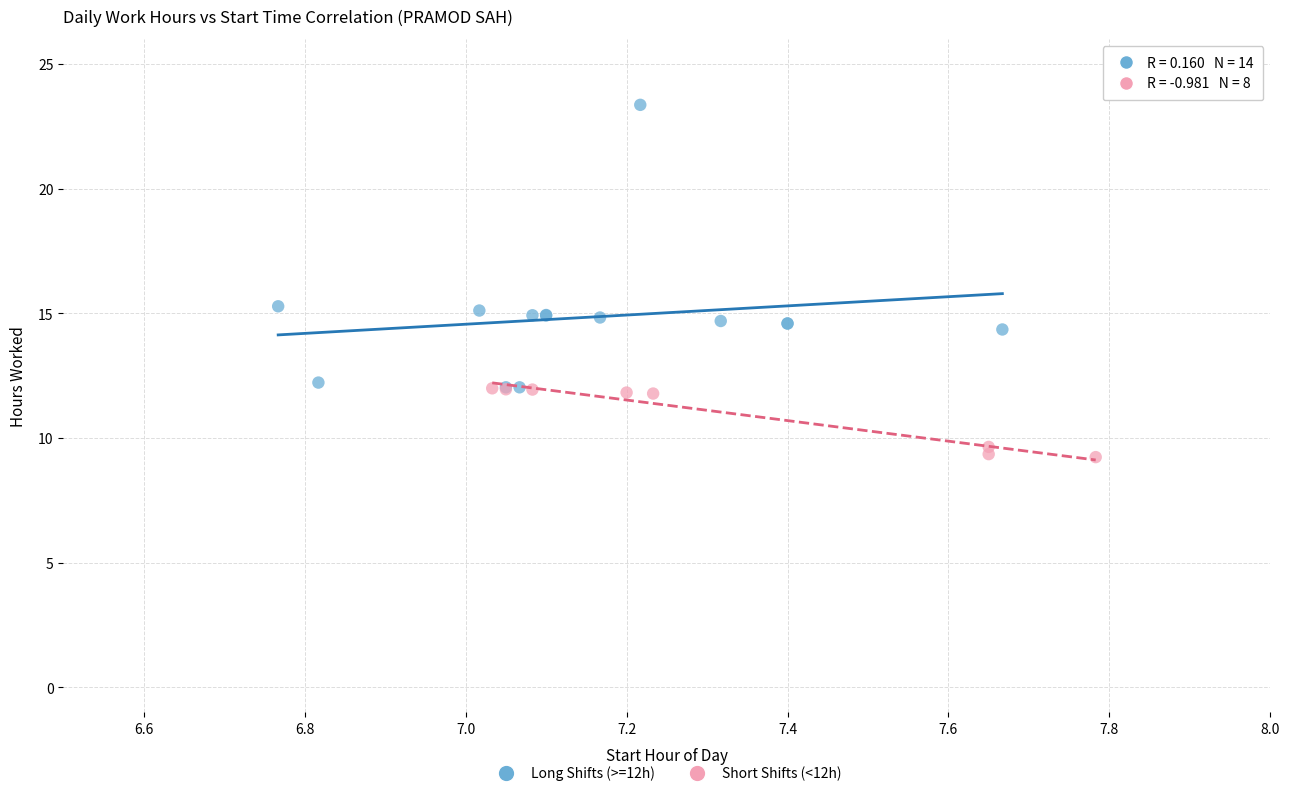

What are all the series names shown in the legend?

Long Shifts (>=12h), Short Shifts (<12h)